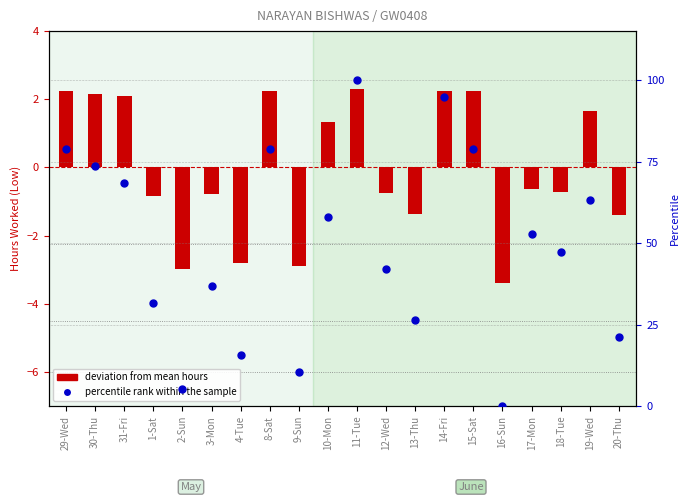

Which series contains the lowest Y value?

deviation from mean hours